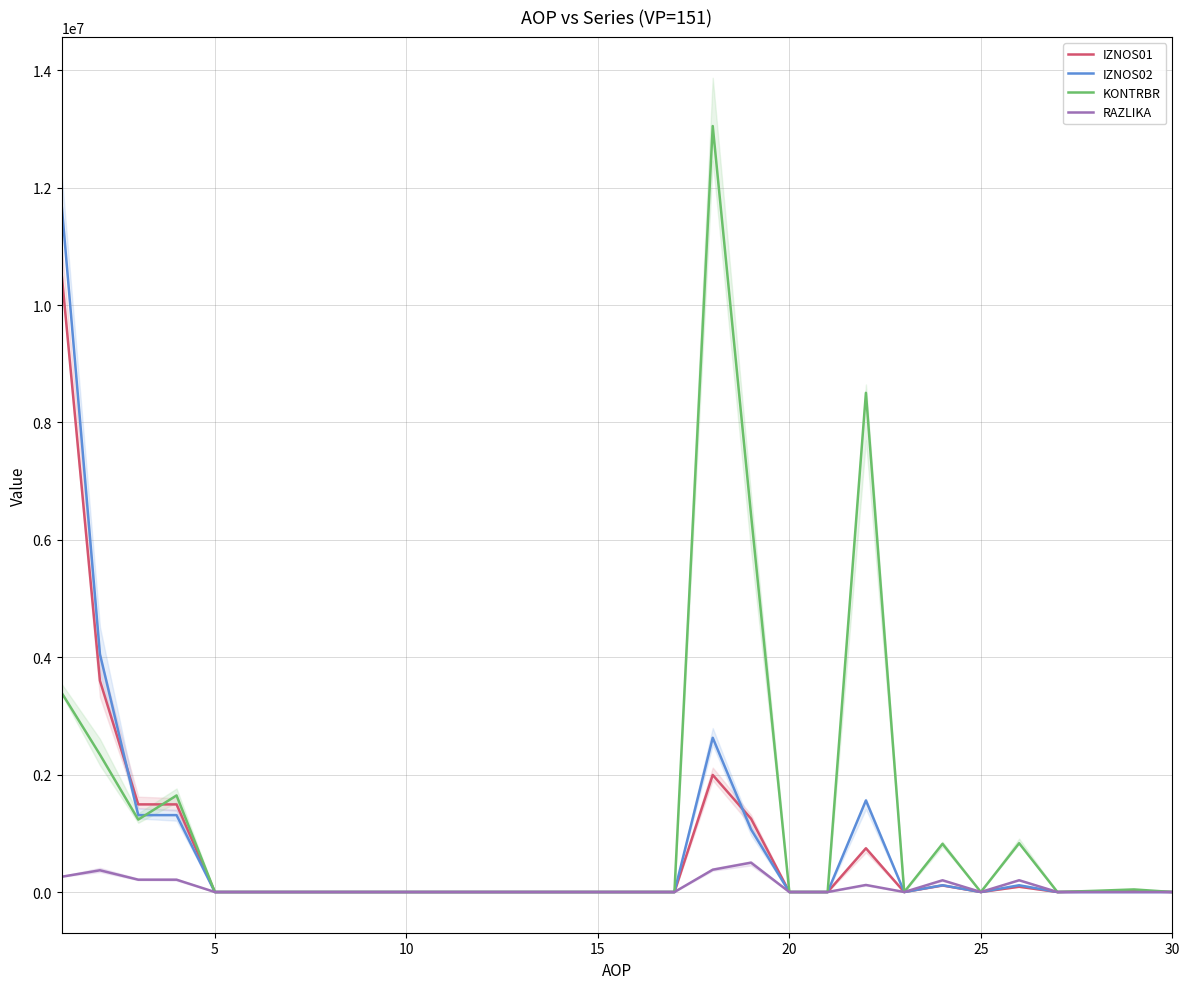

Which label corresponds to the smallest value in the chart?

5